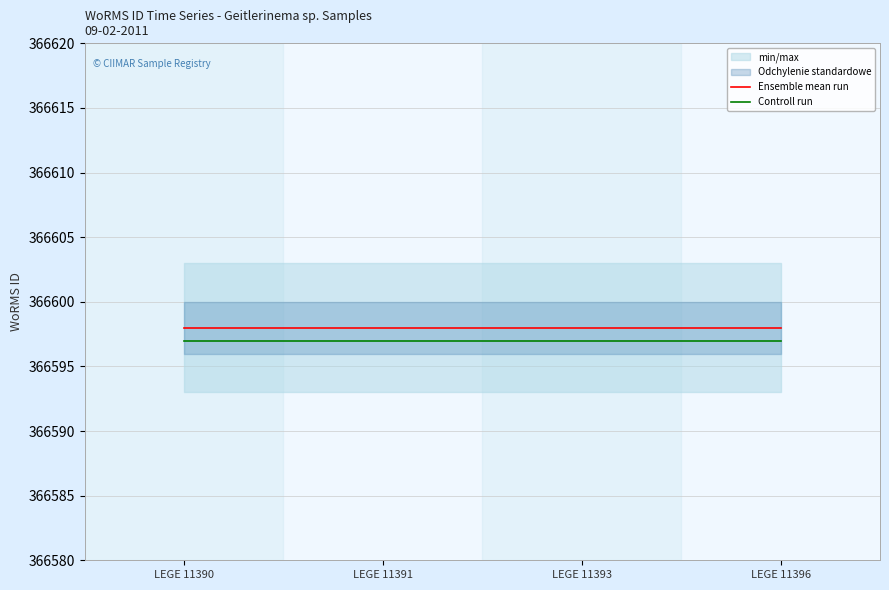

Reading left to right, list all the values displayed in this chart.

Ensemble mean run: 366598	366598	366598	366598
Controll run: 366597	366597	366597	366597